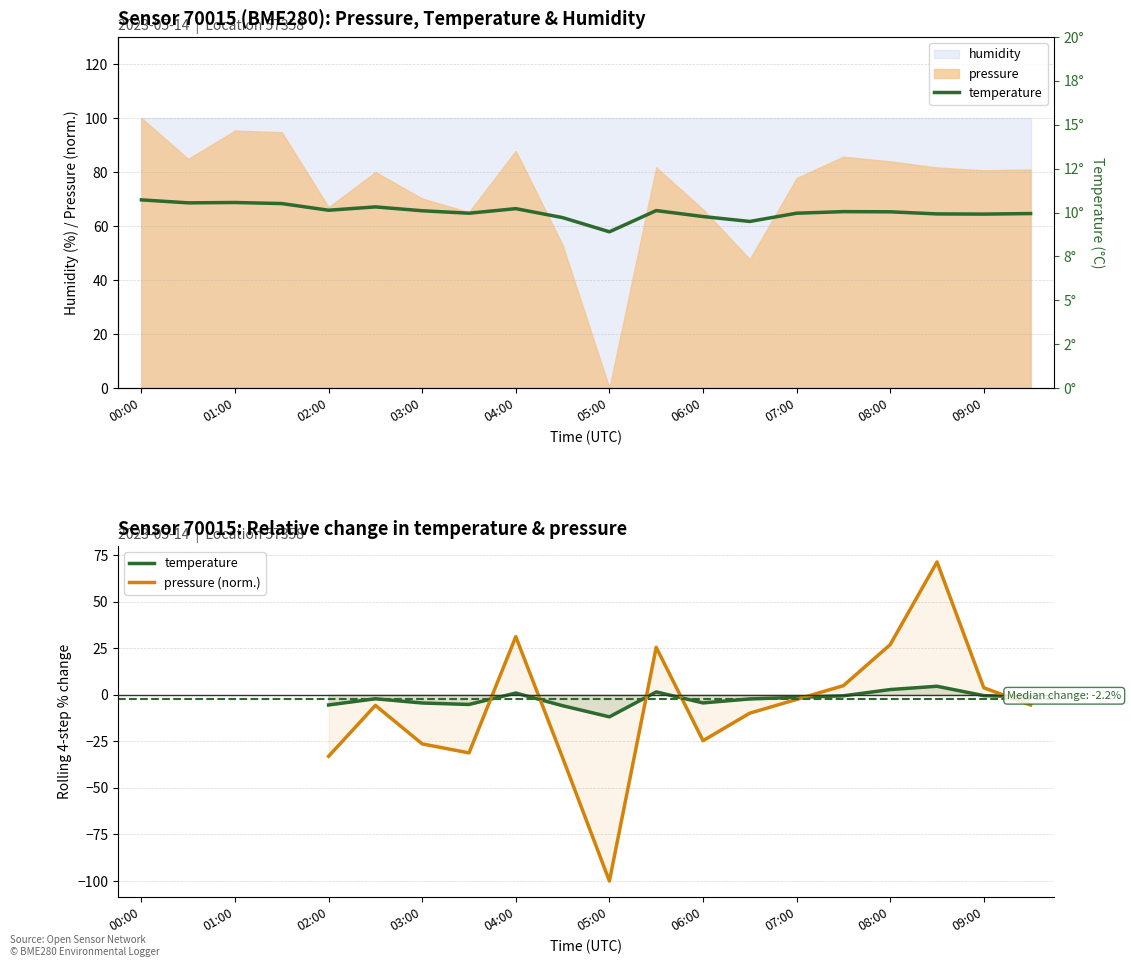

Which series has the widest spread of values?

pressure